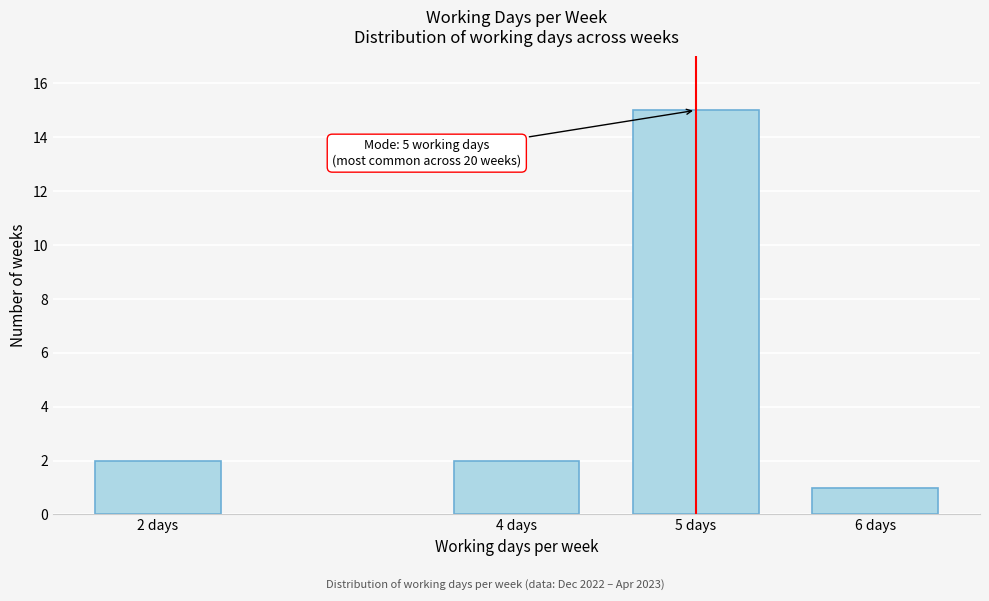

Reading right to left, transcribe all the data shown in this chart.

1	15	2	2